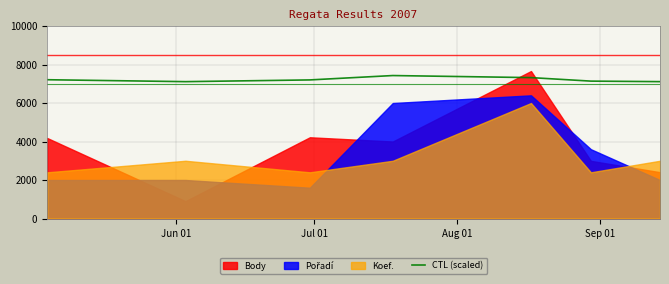

What is the maximum value for CTL (scaled)?

7427.9